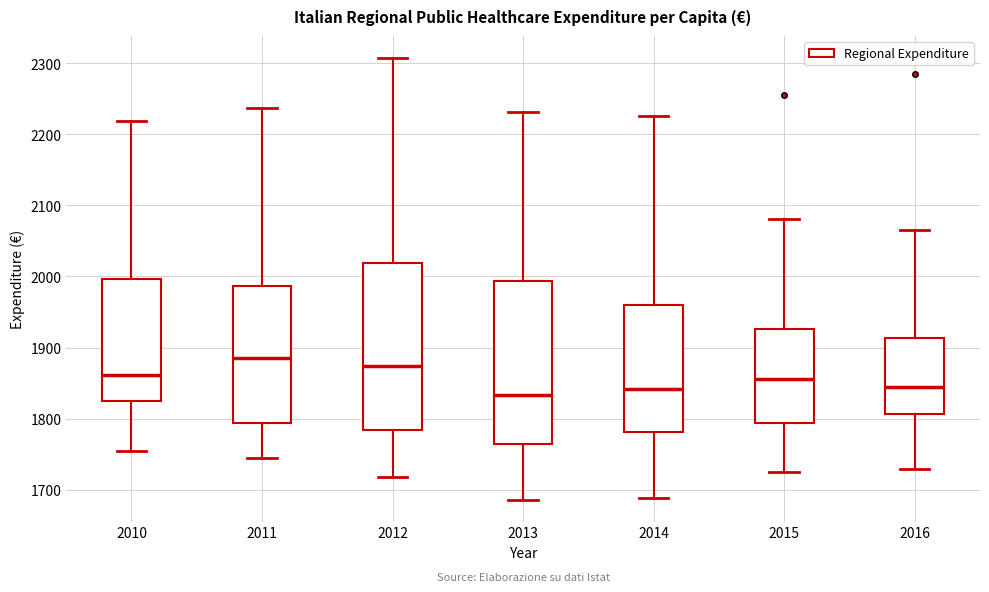

Reading left to right, transcribe this box plot: for each box, give where its median line is, the range the box spans, and where its two whiskers end, as read against the y-axis. The values are not printed on the chart, so give them approximately, as read against the axis.

2010: median 1860, box 1830 to 2000, whiskers 1750 to 2220
2011: median 1890, box 1790 to 1990, whiskers 1750 to 2240
2012: median 1870, box 1780 to 2020, whiskers 1720 to 2310
2013: median 1830, box 1760 to 1990, whiskers 1690 to 2230
2014: median 1840, box 1780 to 1960, whiskers 1690 to 2230
2015: median 1860, box 1790 to 1930, whiskers 1730 to 2080
2016: median 1850, box 1810 to 1910, whiskers 1730 to 2070